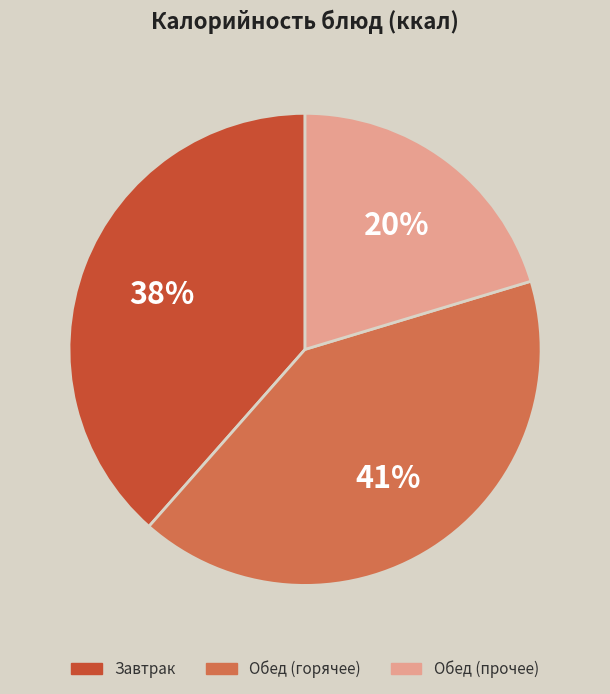

How many slices are in this pie chart?

3